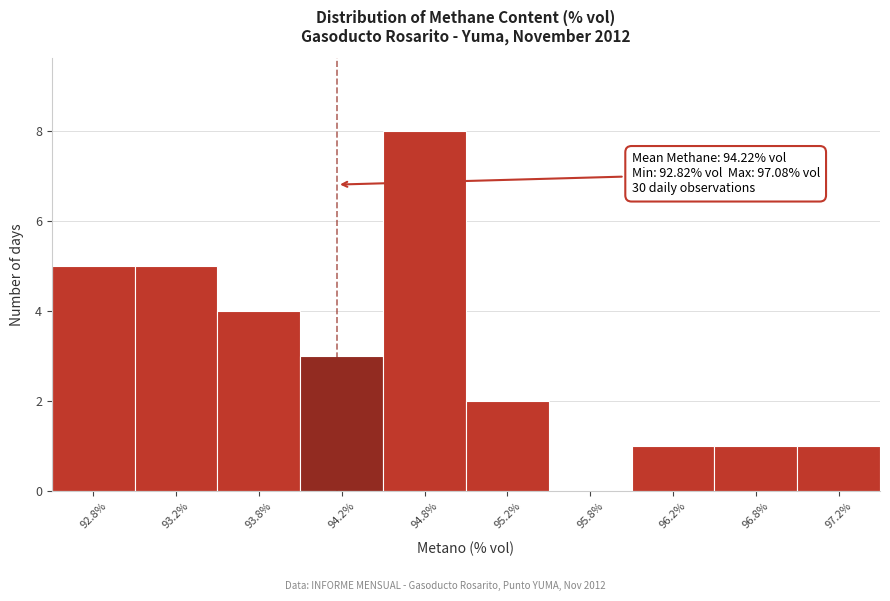

Over which range of the x-axis is the bar tallest?

94.5 to 95.0